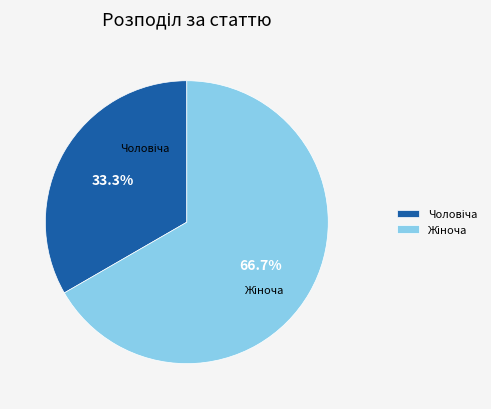

Is there a majority slice in this chart?

Yes